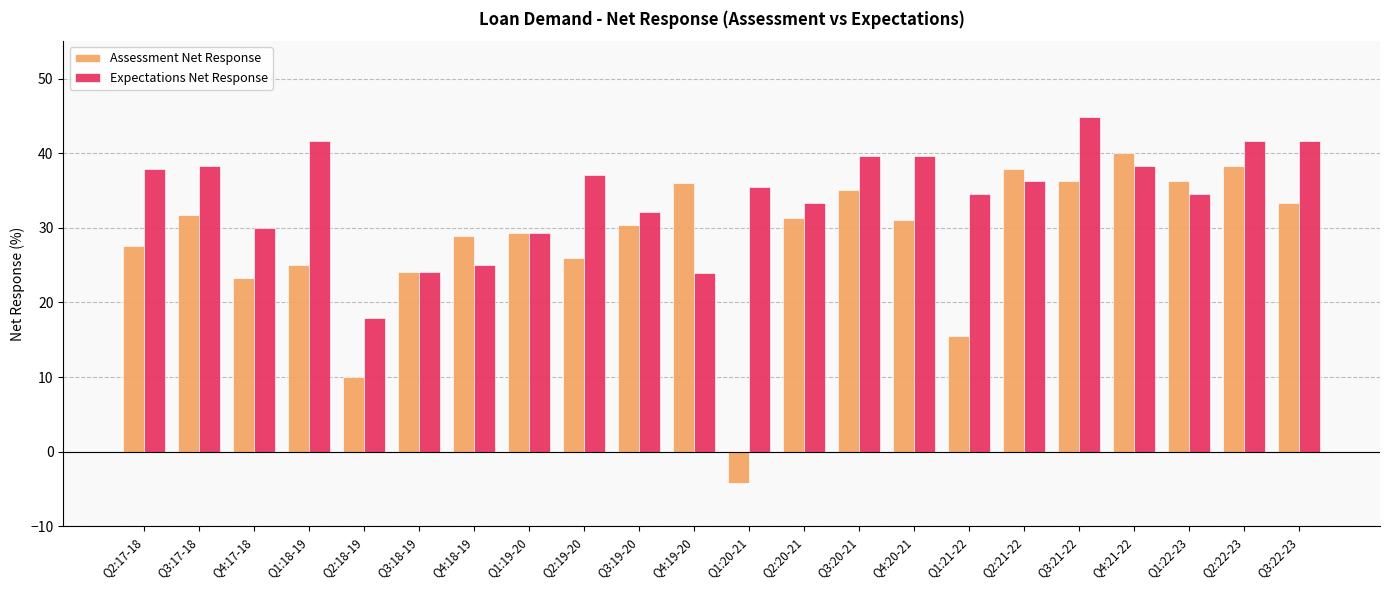

List the series in order of their overall mean, highest first.

Expectations Net Response, Assessment Net Response